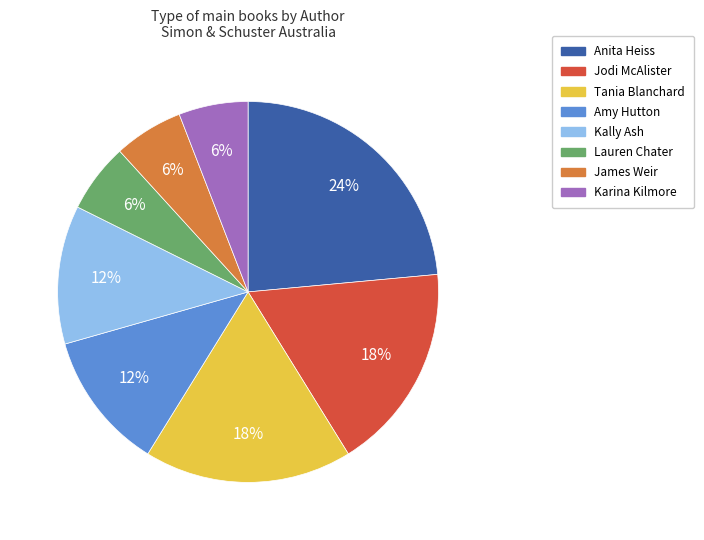

To the nearest percent, what portion does Tania Blanchard represent?

18%